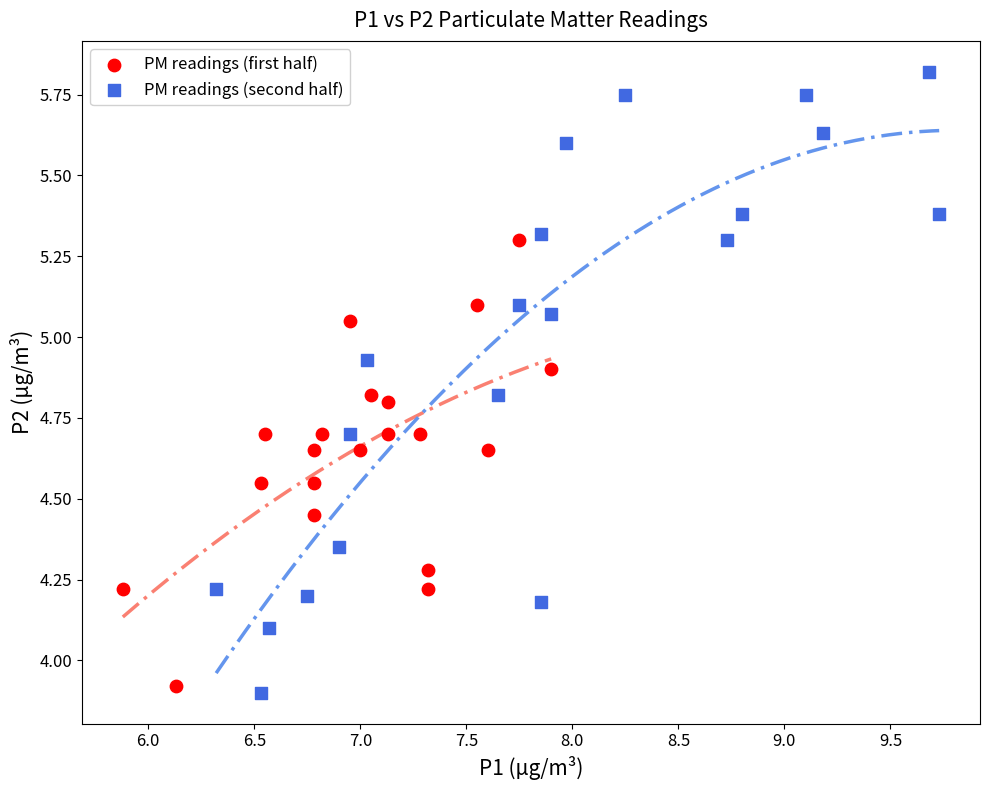

Which series contains the highest Y value?

PM readings (second half)